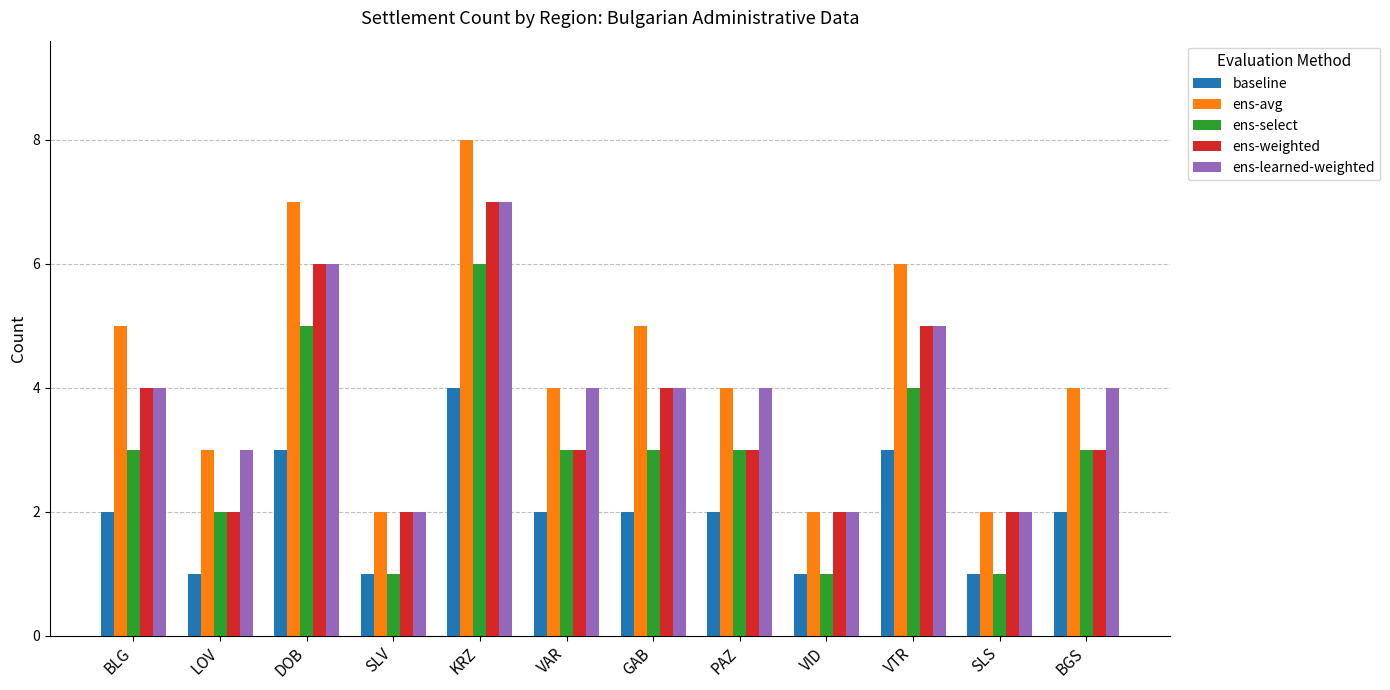

Reading right to left, list all the values displayed in this chart.

baseline: 2	1	3	1	2	2	2	4	1	3	1	2
ens-avg: 4	2	6	2	4	5	4	8	2	7	3	5
ens-select: 3	1	4	1	3	3	3	6	1	5	2	3
ens-weighted: 3	2	5	2	3	4	3	7	2	6	2	4
ens-learned-weighted: 4	2	5	2	4	4	4	7	2	6	3	4